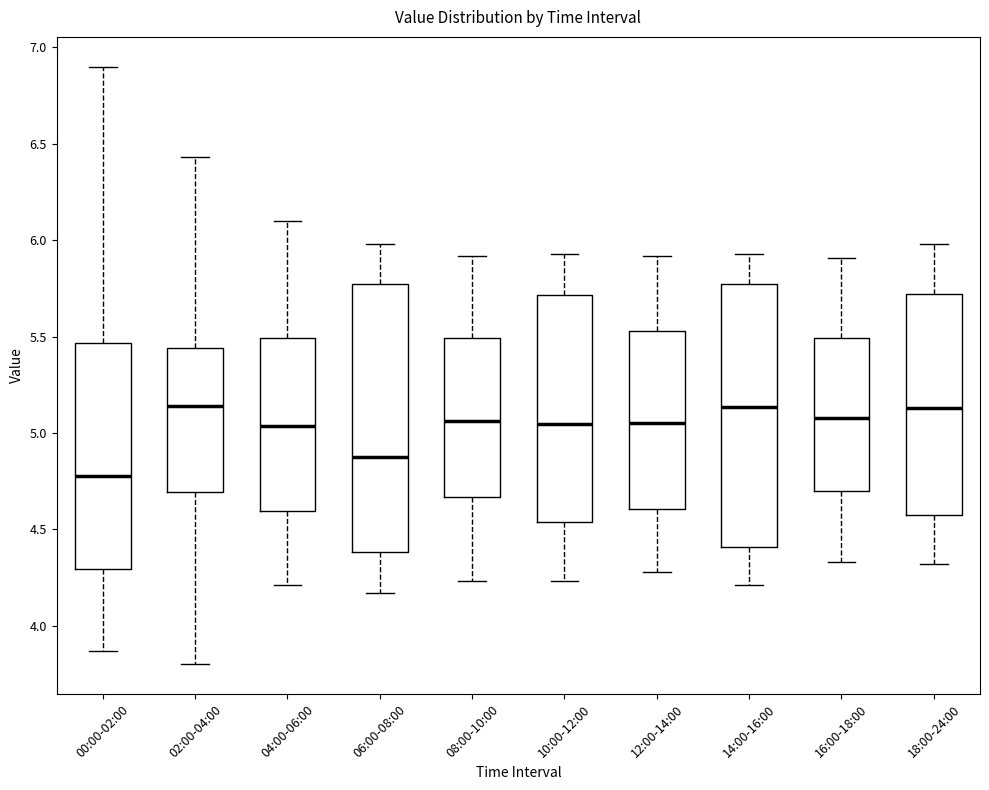

Where is the lower edge of the box for 06:00-08:00 on the y-axis? The values are not printed on the chart, so give them approximately, as read against the axis.

4.40